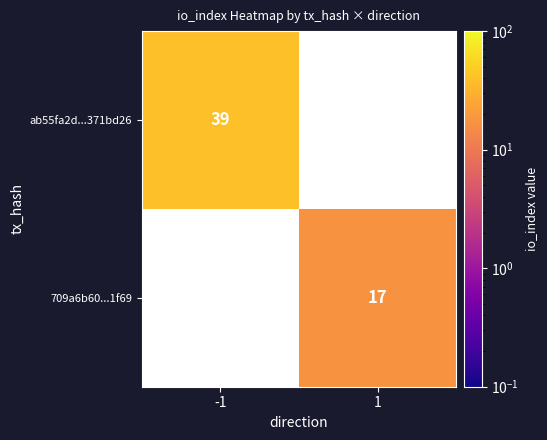

What is the smallest value displayed?

17.0